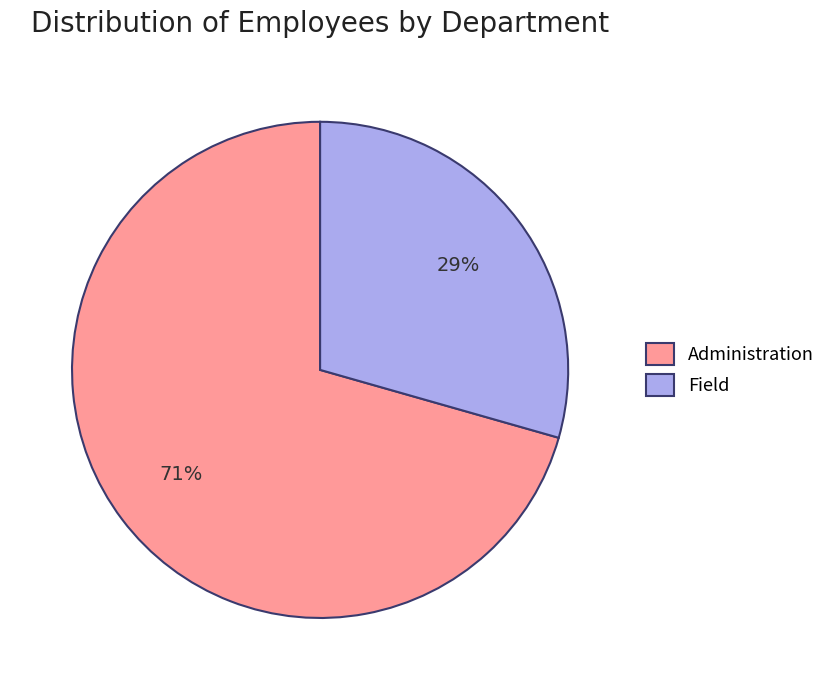

Which category has the biggest portion of the pie?

Administration